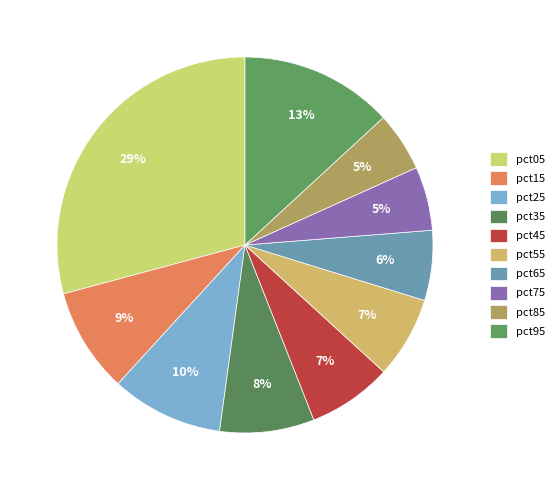

How many segments does this pie chart have?

10